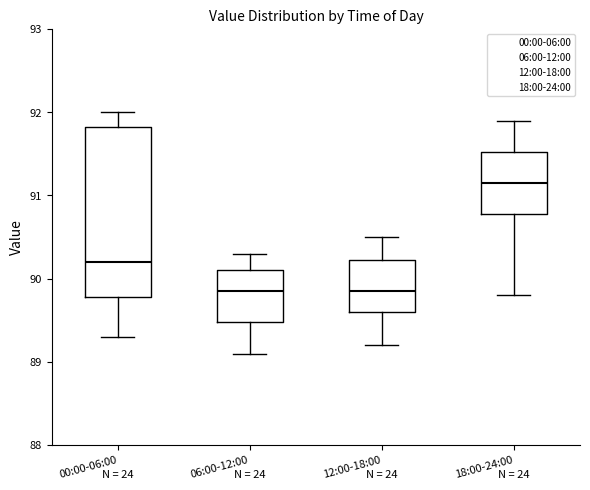

Reading left to right, read every box against the y-axis: the position of its median line, the range the box covers, and the ends of its whiskers. The values are not printed on the chart, so give them approximately, as read against the axis.

00:00-06:00: median 90.2, box 89.8 to 91.8, whiskers 89.3 to 92.0
06:00-12:00: median 89.9, box 89.5 to 90.1, whiskers 89.1 to 90.3
12:00-18:00: median 89.9, box 89.6 to 90.2, whiskers 89.2 to 90.5
18:00-24:00: median 91.2, box 90.8 to 91.5, whiskers 89.8 to 91.9